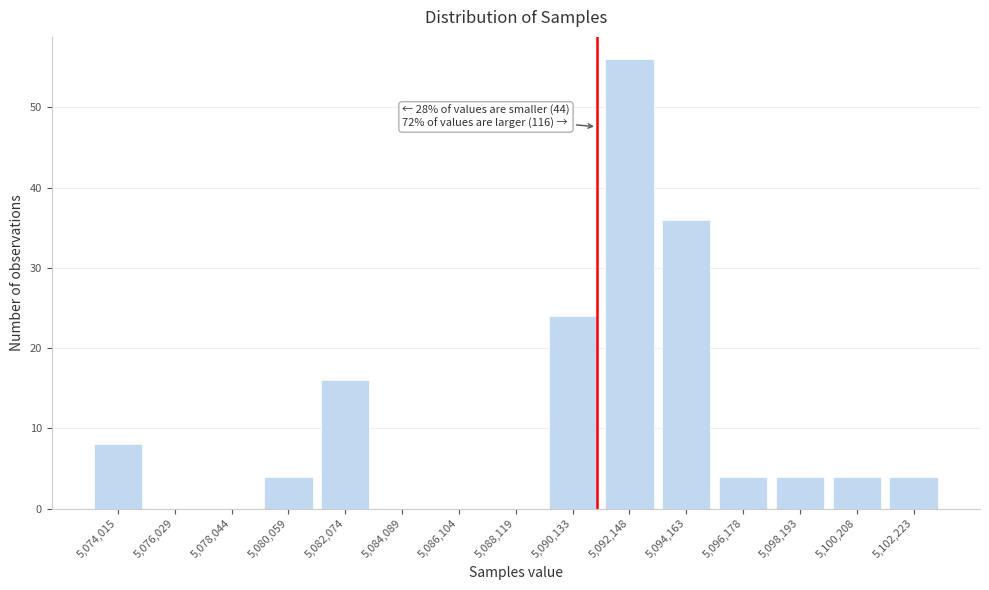

Reading left to right, extract all data points from this chart.

5,074,015=8	5,076,029=0	5,078,044=0	5,080,059=4	5,082,074=16	5,084,089=0	5,086,104=0	5,088,119=0	5,090,133=24	5,092,148=56	5,094,163=36	5,096,178=4	5,098,193=4	5,100,208=4	5,102,223=4